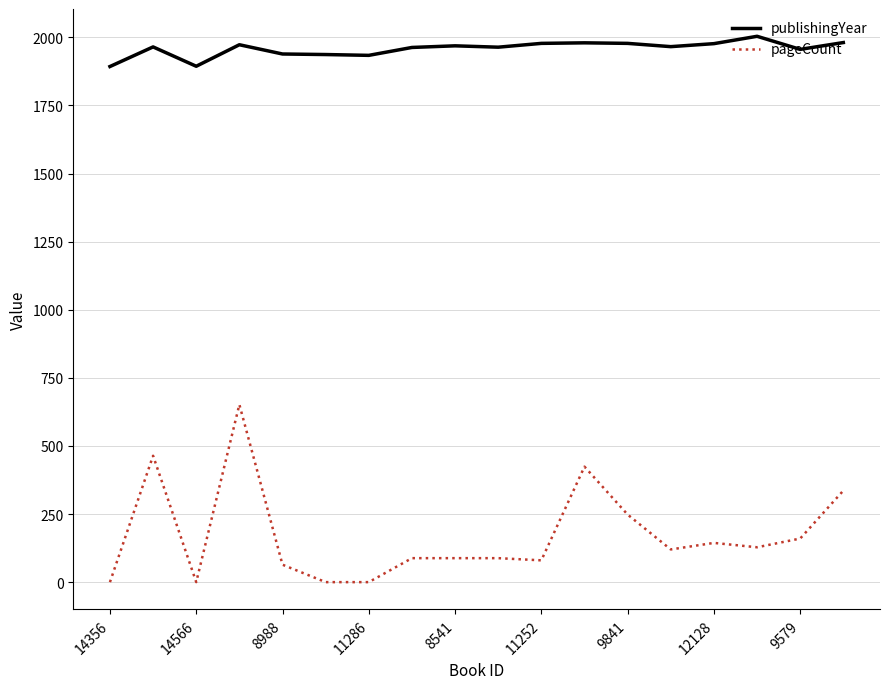

What is the highest value of the publishingYear series?

2004